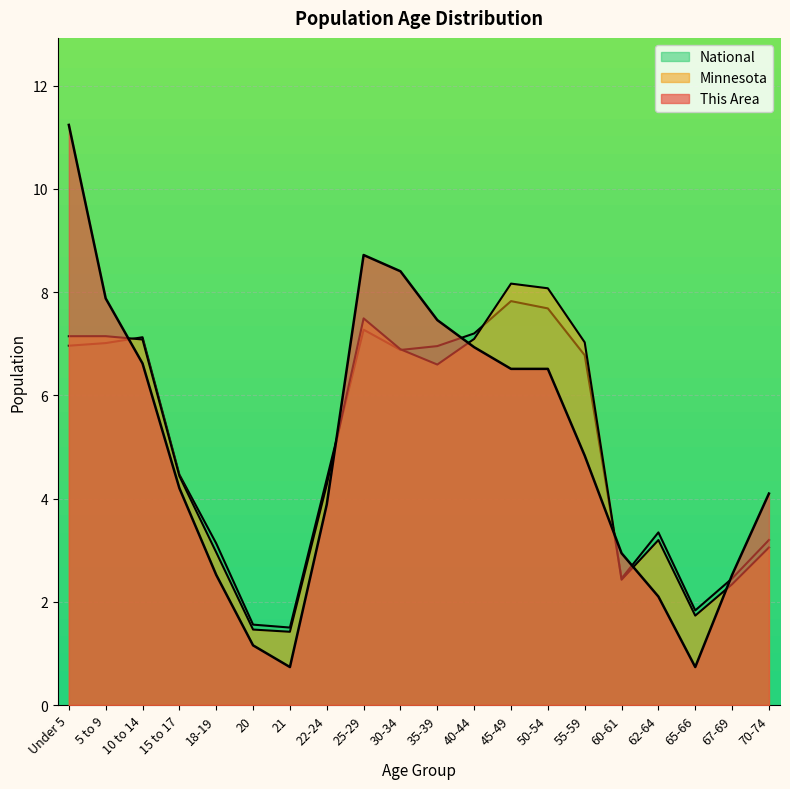

What are all the series names shown in the legend?

This Area, Minnesota, National